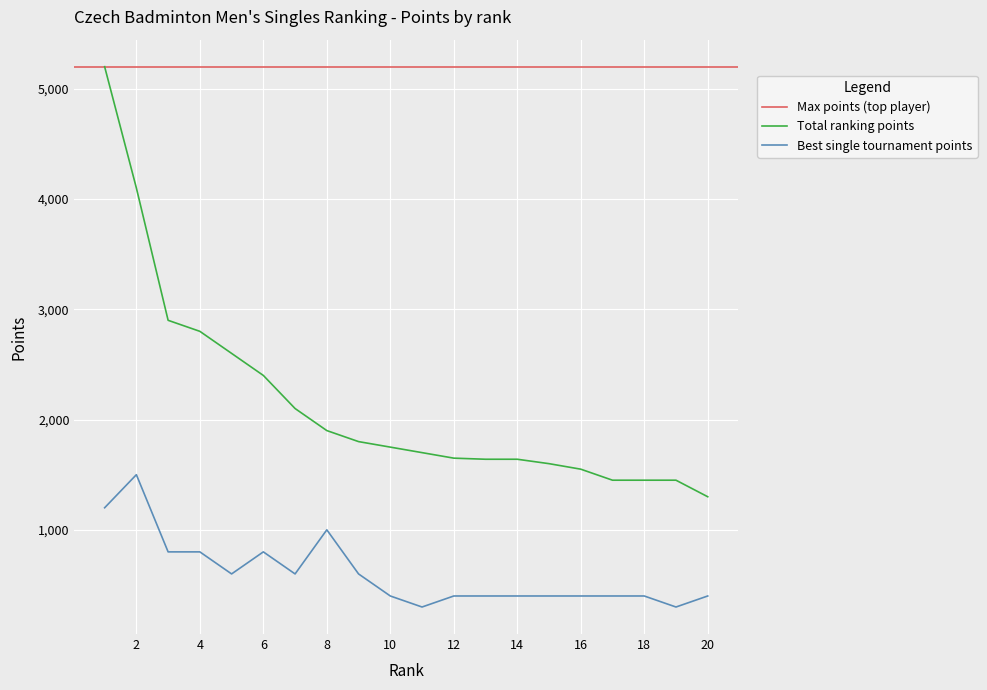

At which label is Top tournament points closest to 900?

3